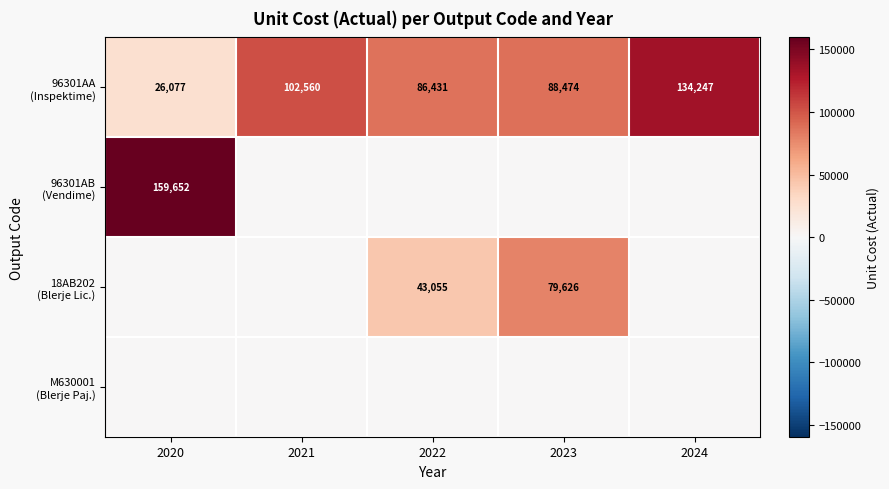

At how many categories does at least one series exceed 139785?

1